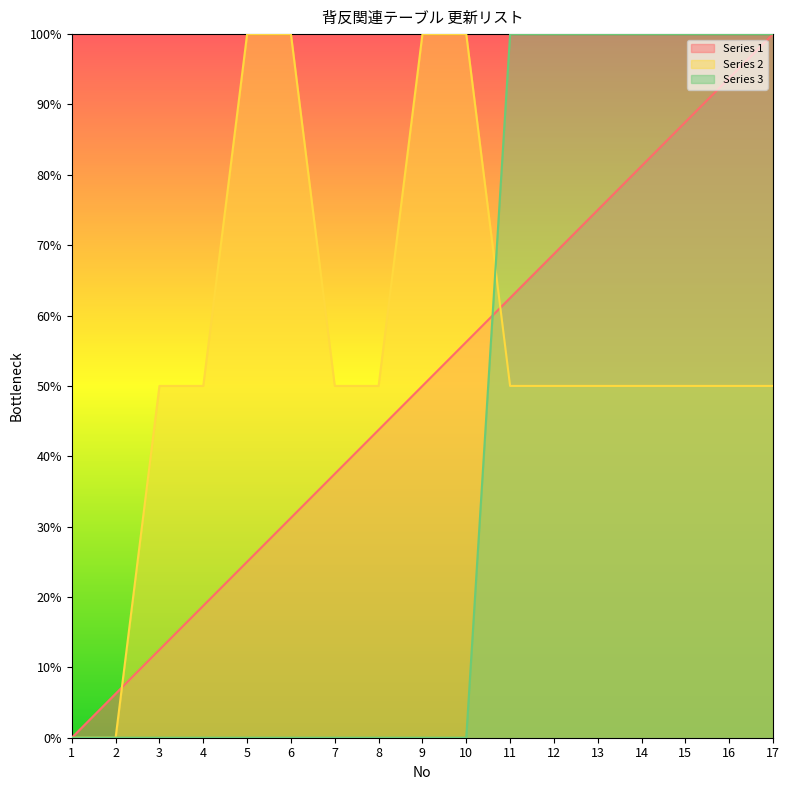

Between 4 and 14, which series saw the biggest shift?

Series 3